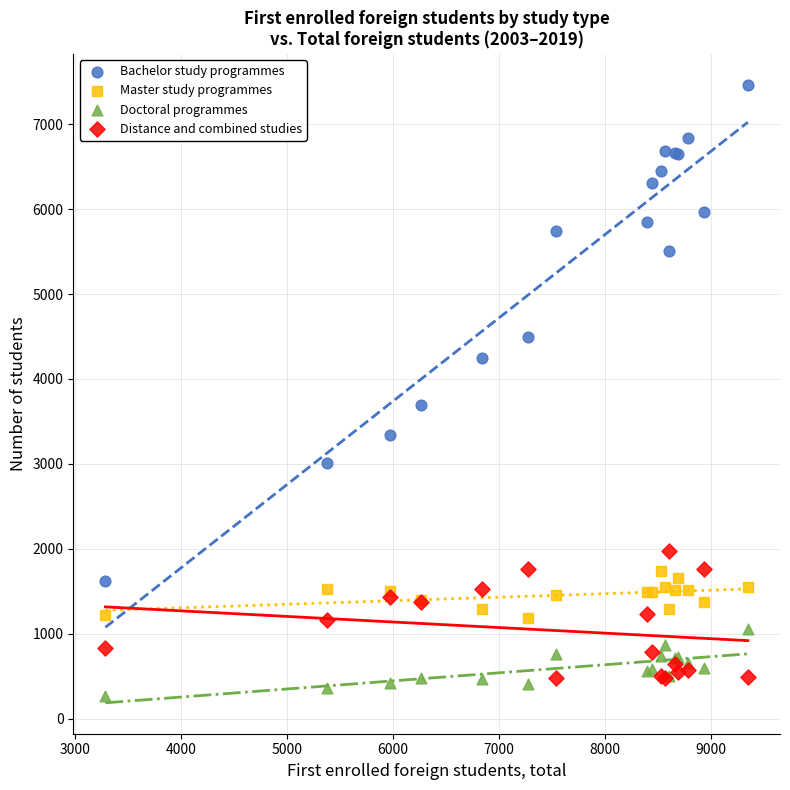

Which series has the widest spread of Y values?

Bachelor study programmes